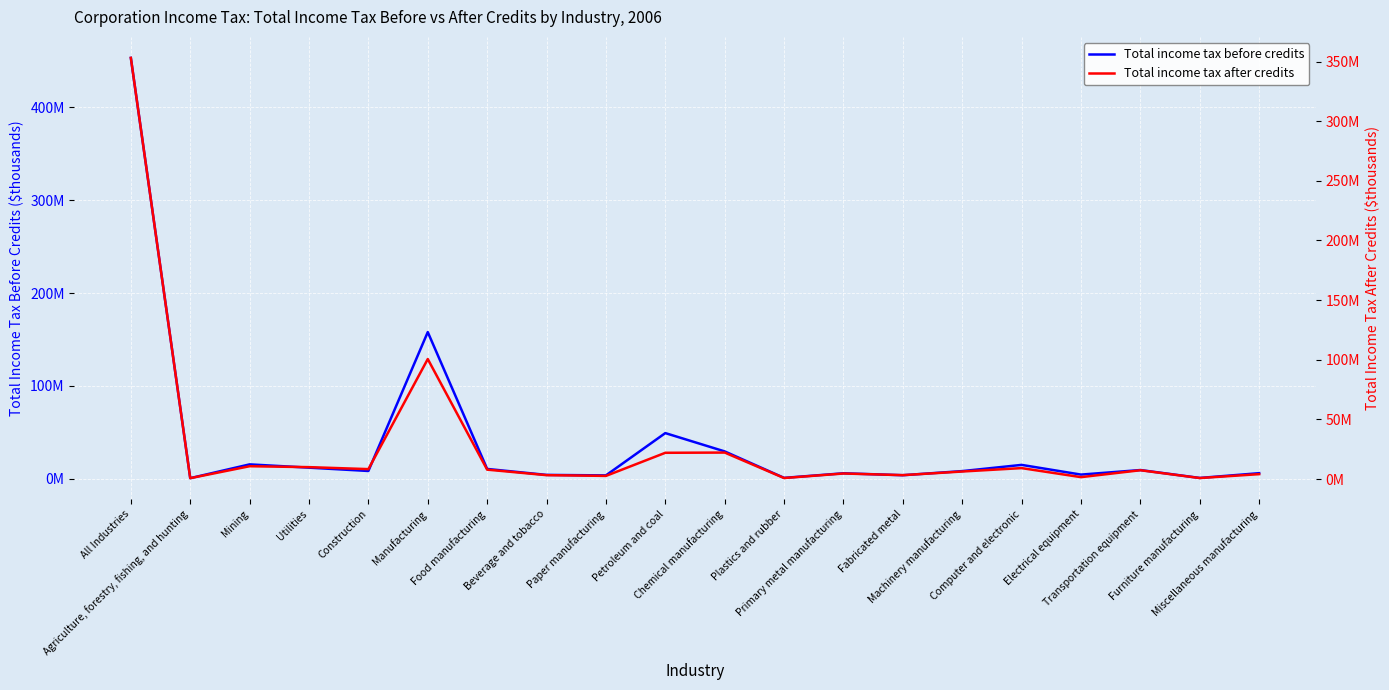

Where is Total income tax after credits nearest to the value 176905245?

Manufacturing